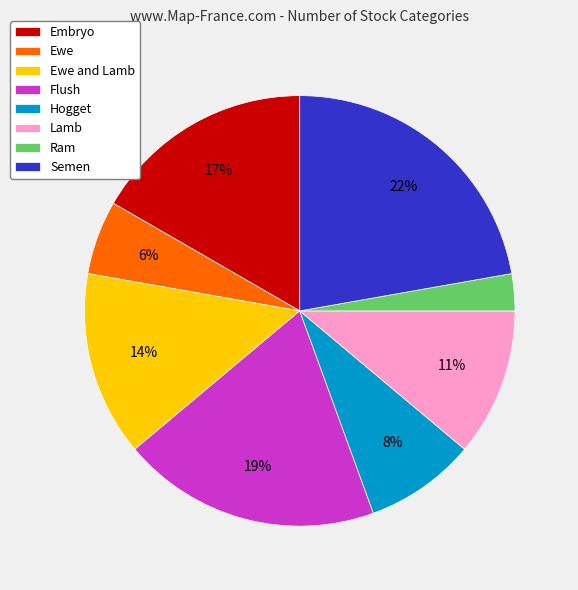

Count the number of slices in the pie.

8